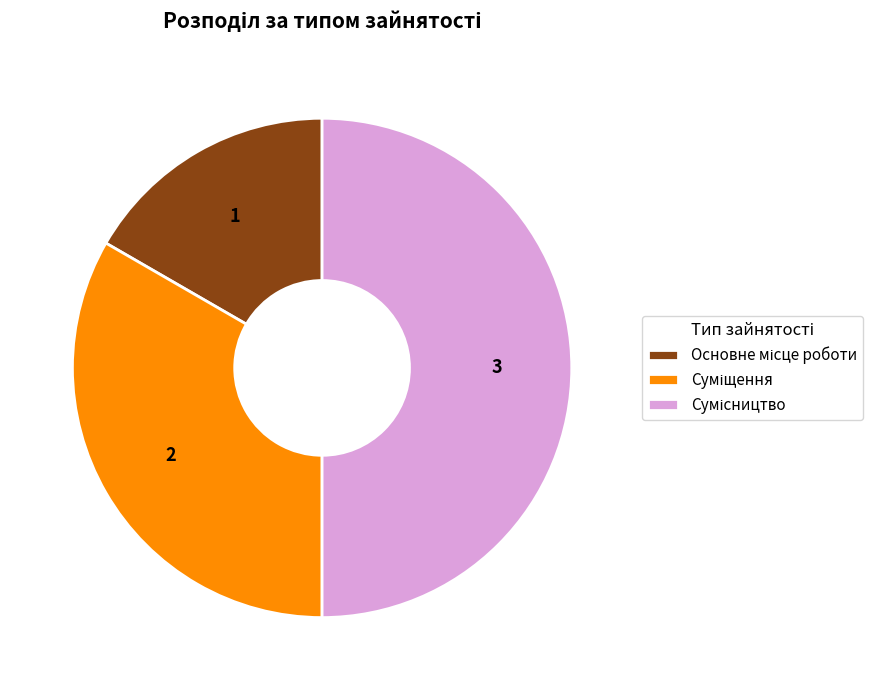

How many slices are in this pie chart?

3